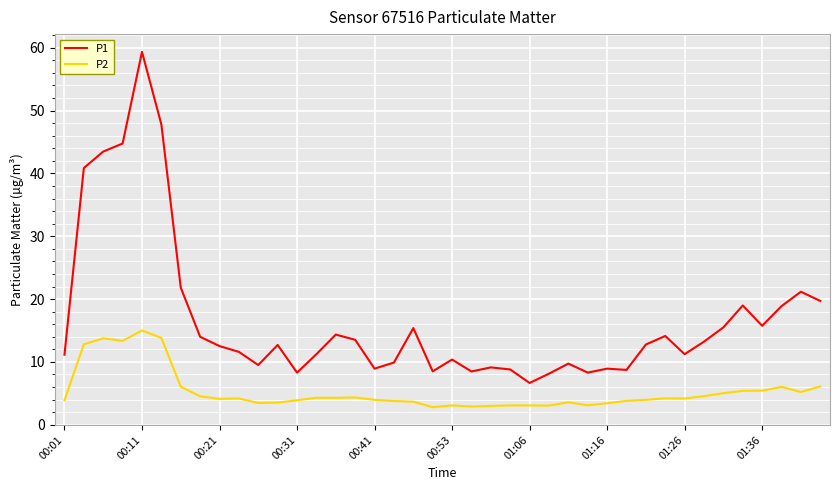

What is the highest value of the P1 series?

59.3